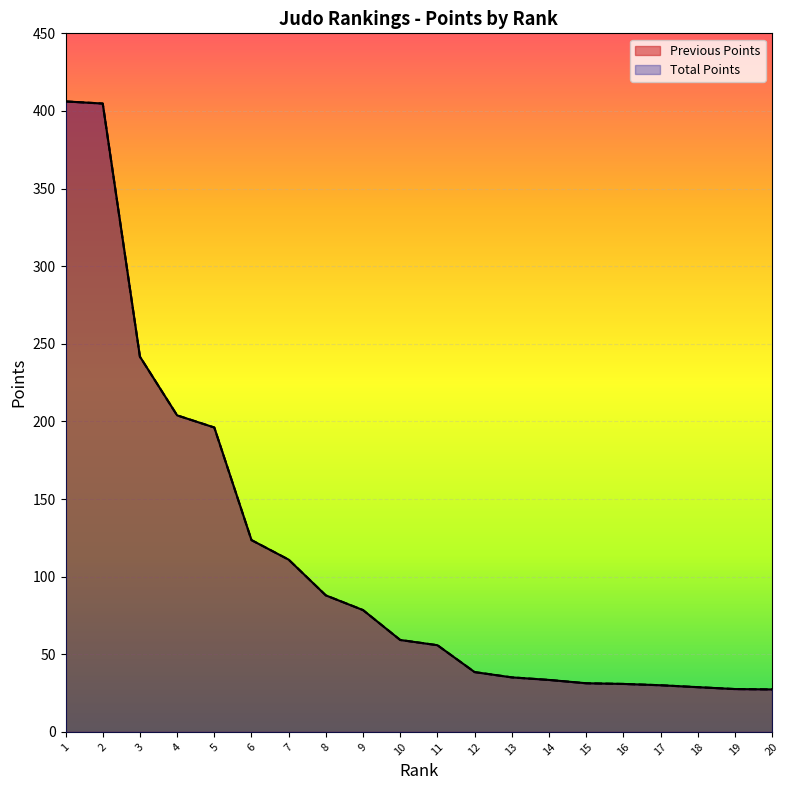

Which category has the highest value in the Total Points series?

1